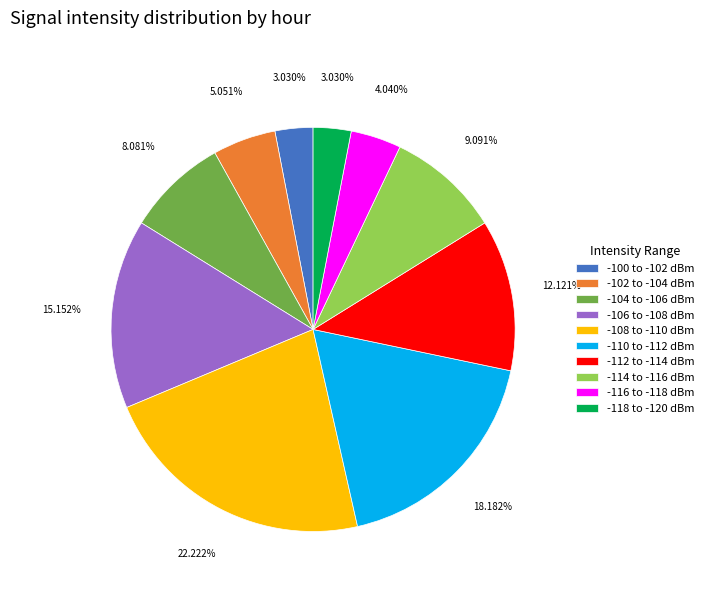

Combined, do -108 to -110 dBm and -114 to -116 dBm account for over 50%?

No